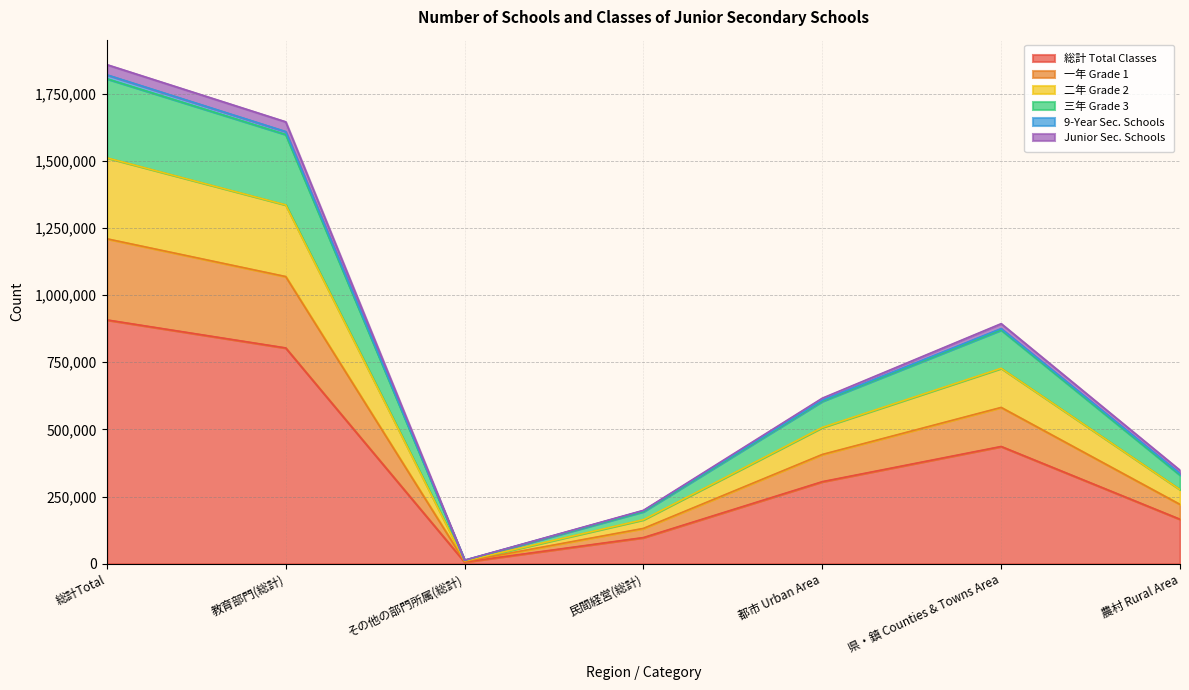

At how many categories does at least one series exceed 1286502?

2